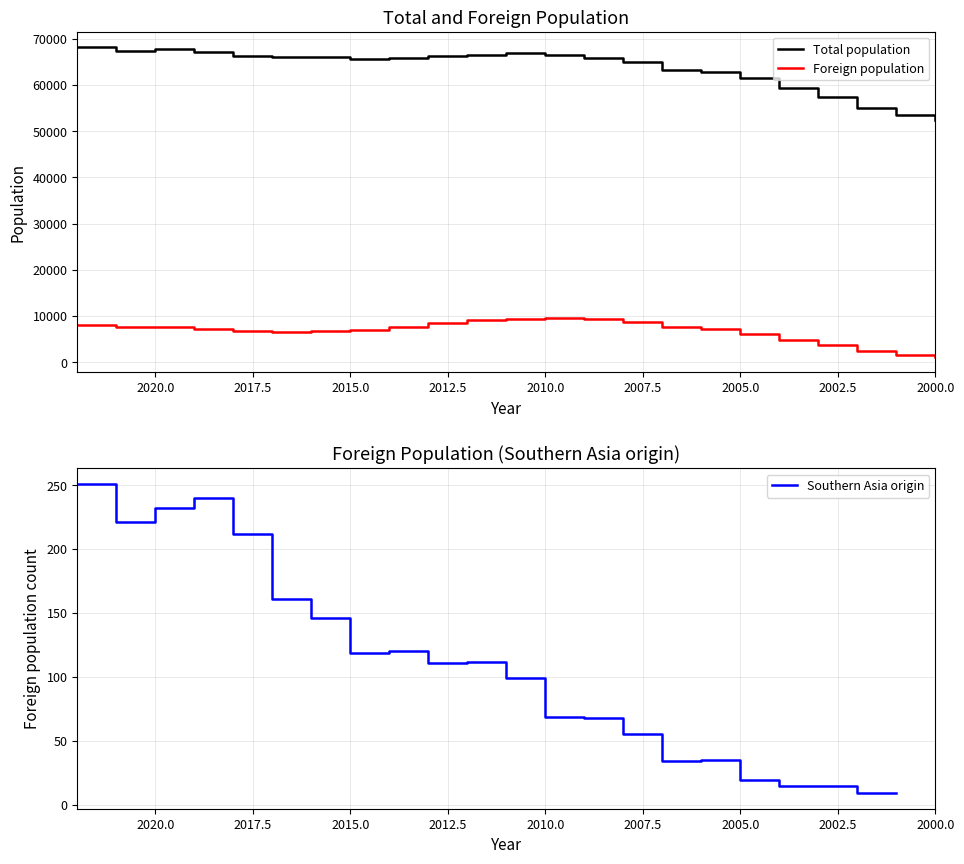

Count the number of data series in this chart.

3